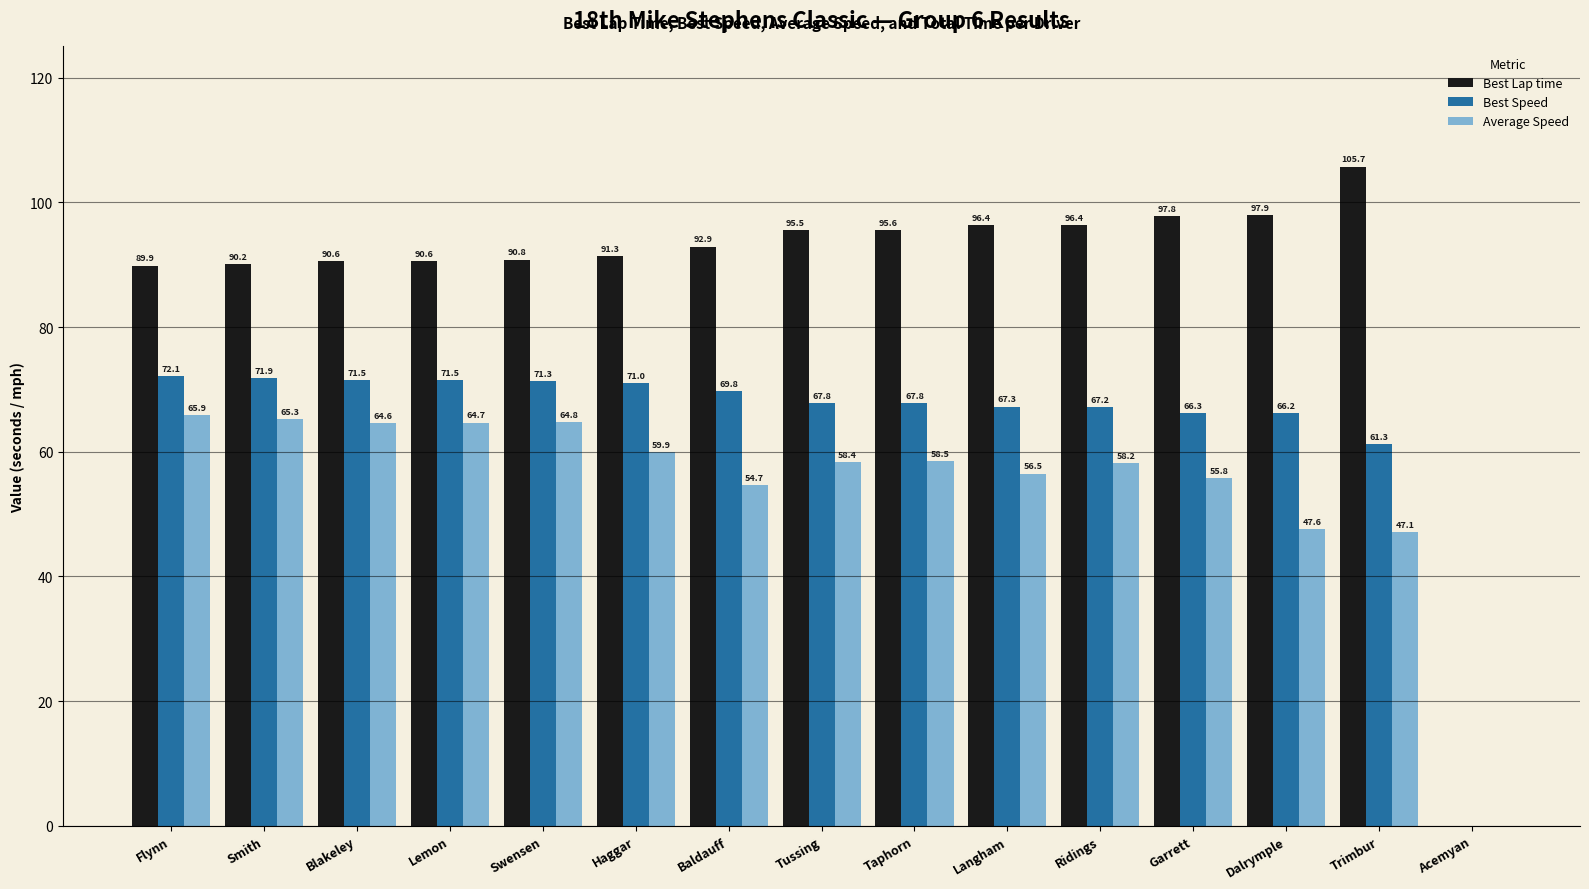

Are the bars horizontal?

No